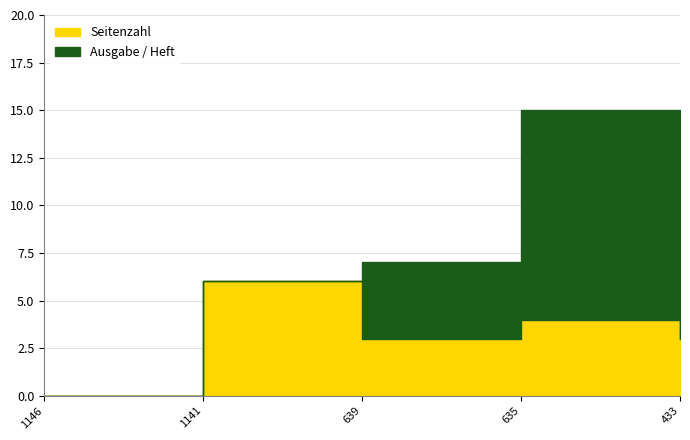

Rank the categories by value from highest to lowest.

1141, 635, 639, 433, 1146